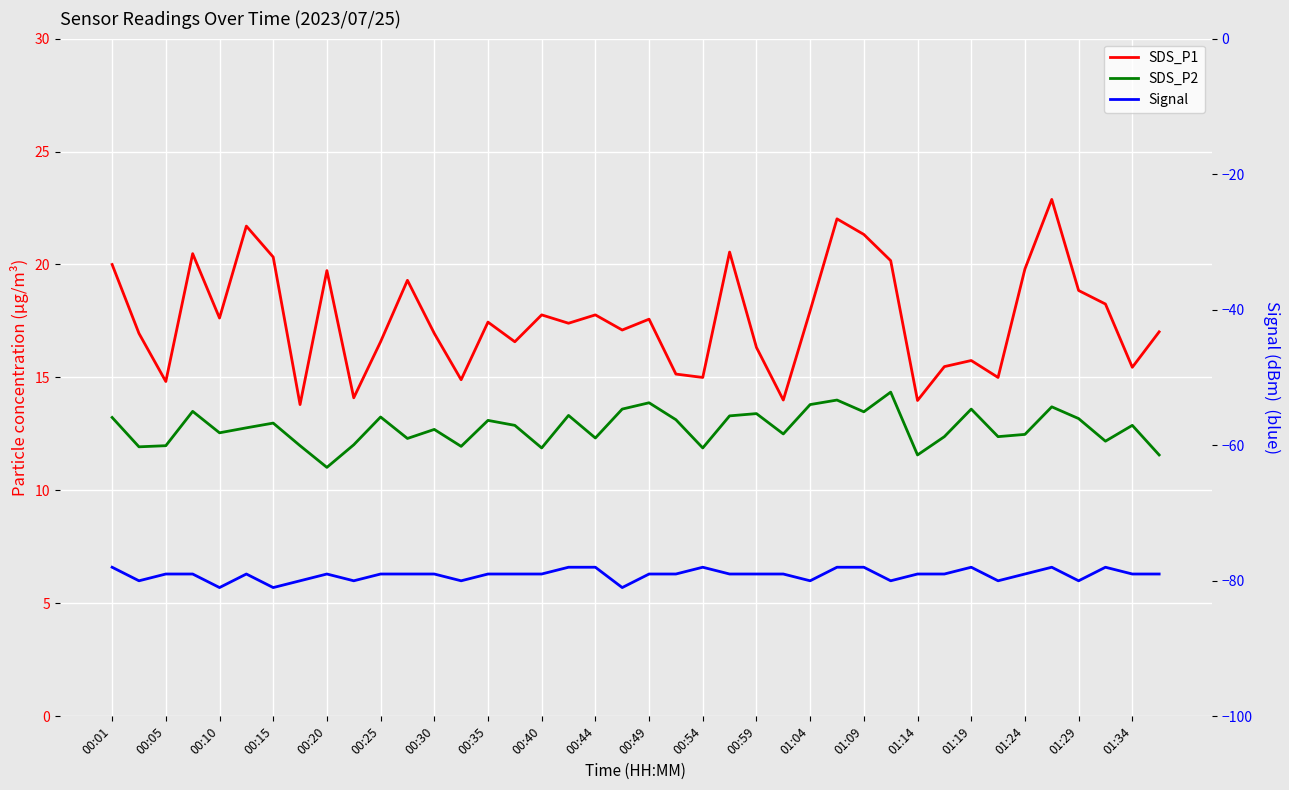

What is the difference between the maximum and minimum values in the Signal series?

3.0